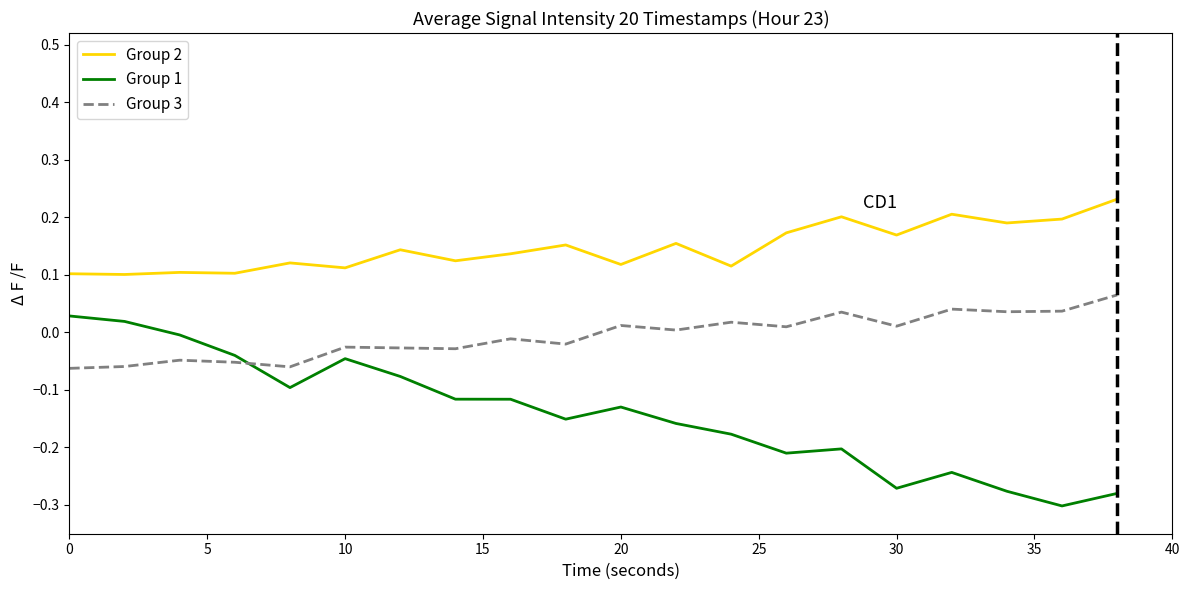

Which series has the largest total across all categories?

Group 2